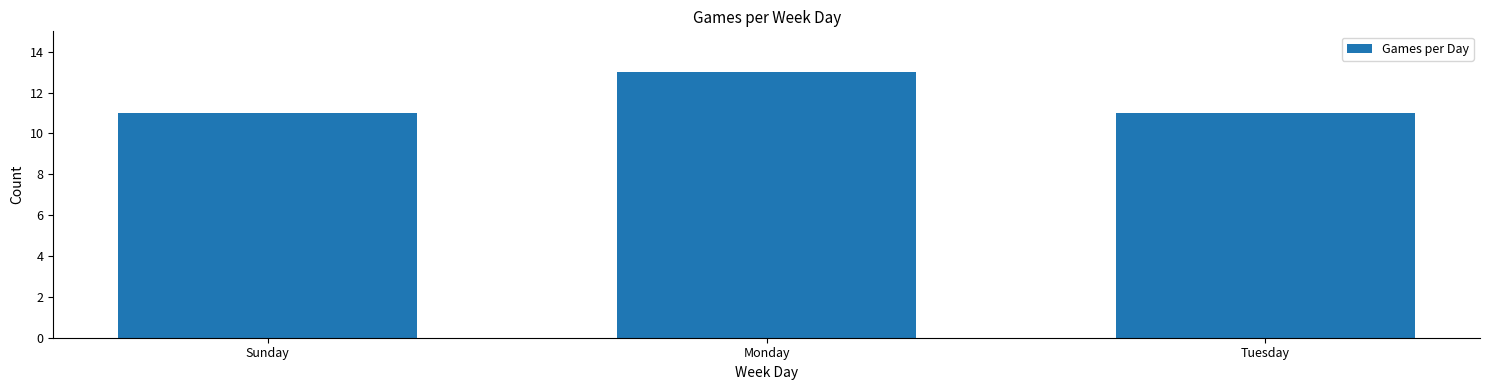

The value at Tuesday is 11. True or false?

True